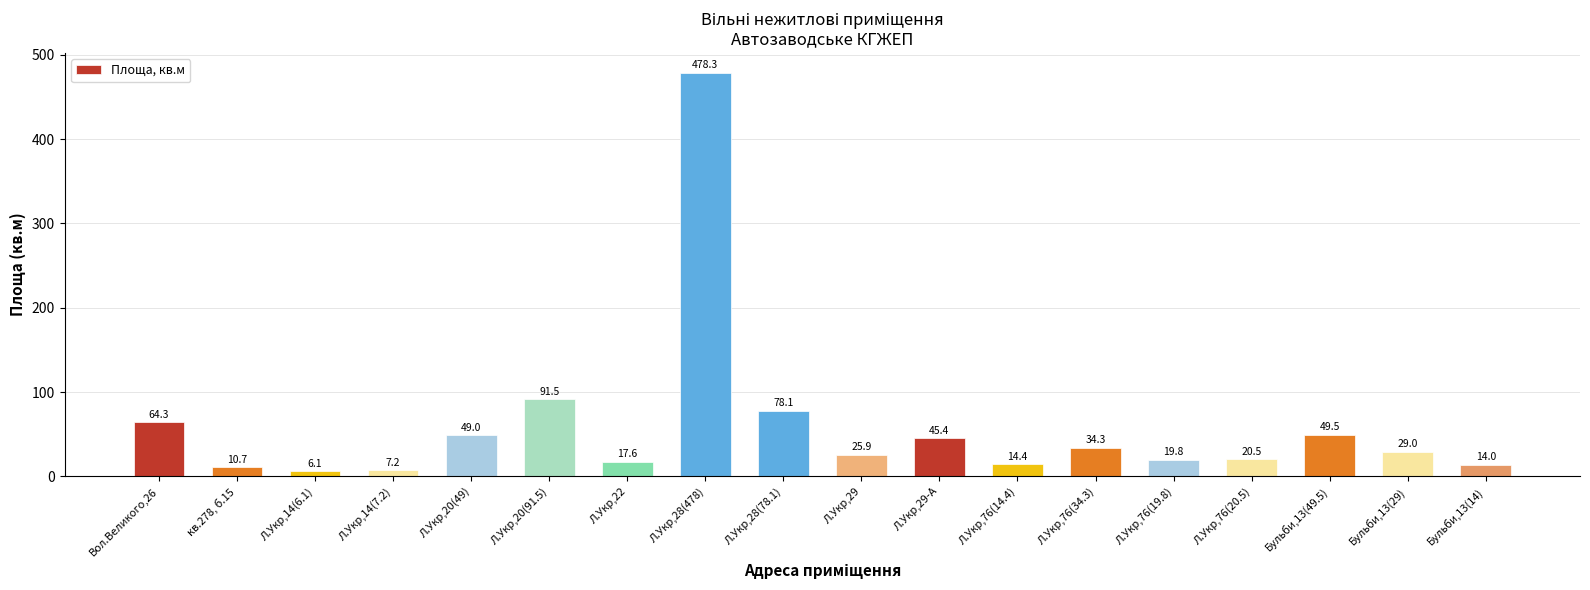

Rank the categories by value from highest to lowest.

Л.Укр,28(478), Л.Укр,20(91.5), Л.Укр,28(78.1), Вол.Великого,26, Бульби,13(49.5), Л.Укр,20(49), Л.Укр,29-А, Л.Укр,76(34.3), Бульби,13(29), Л.Укр,29, Л.Укр,76(20.5), Л.Укр,76(19.8), Л.Укр,22, Л.Укр,76(14.4), Бульби,13(14), кв.278, б.15, Л.Укр,14(7.2), Л.Укр,14(6.1)